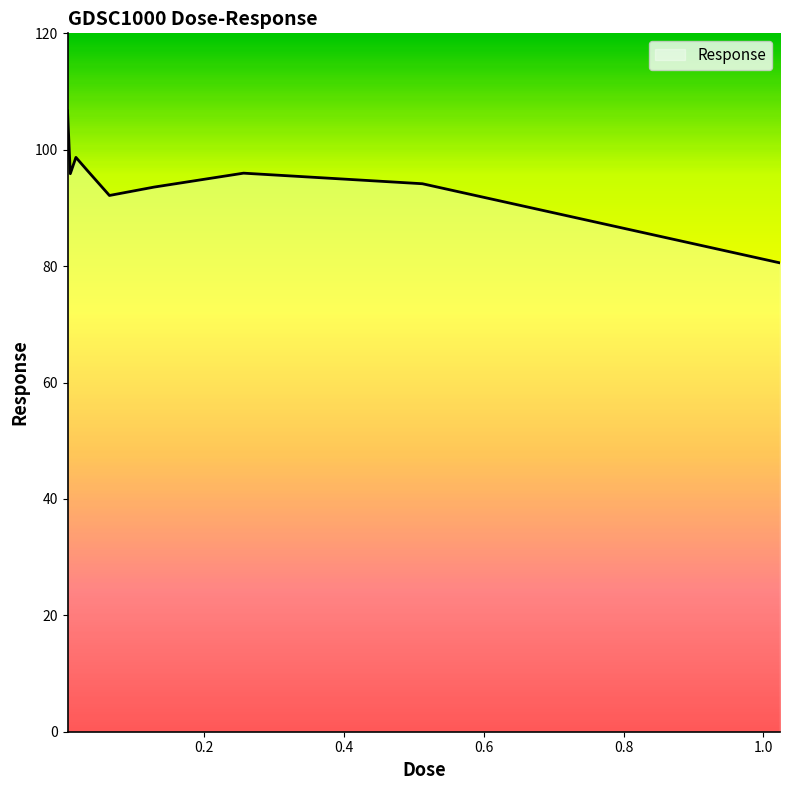

Does the chart display data point markers on the line(s)?

No